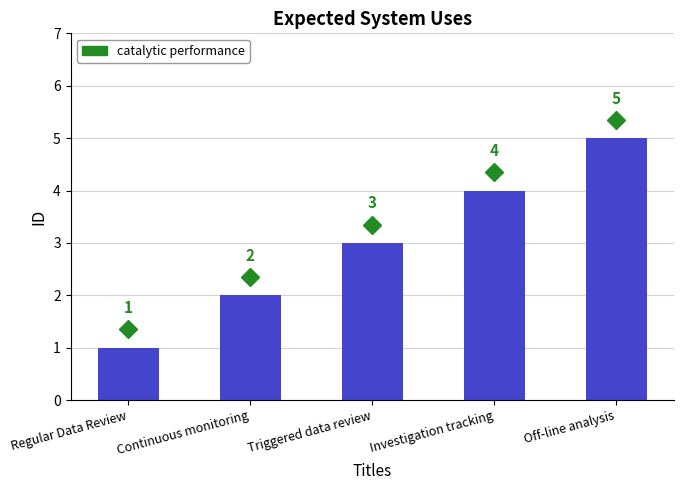

How many bars are there in total?

5